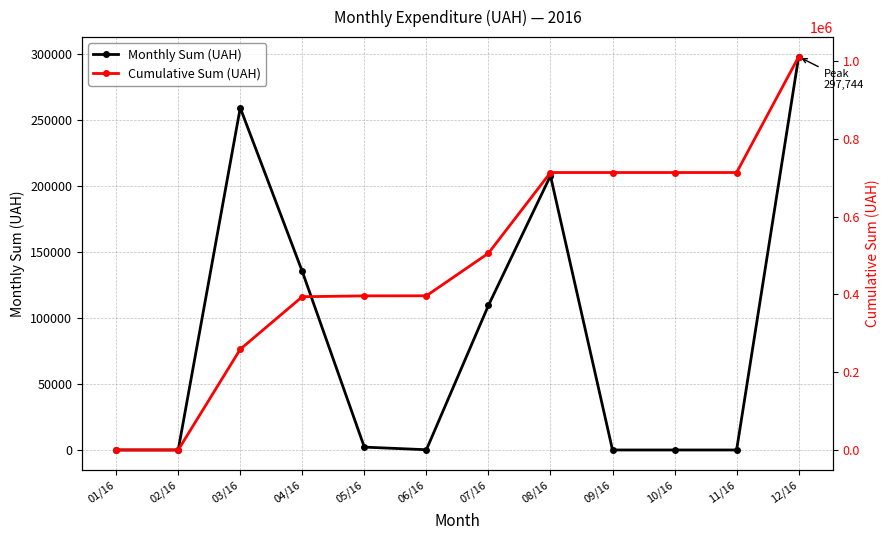

At which category is the sum across all series the highest?

12/16